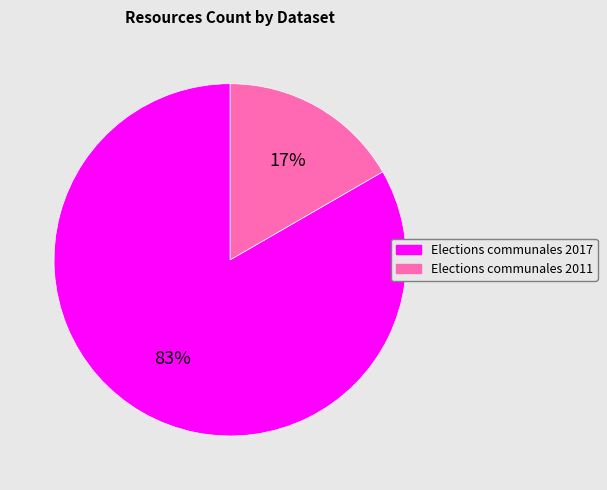

The Elections communales 2017 slice represents 83% of the pie. True or false?

True